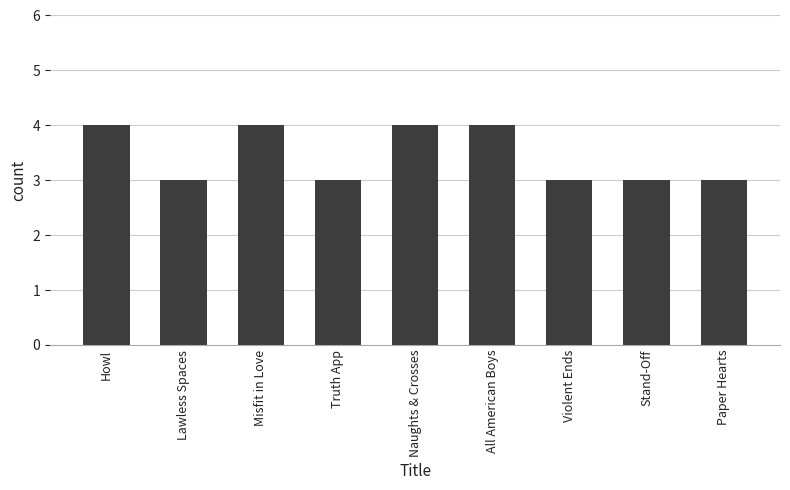

What is the minimum value shown in the chart?

3